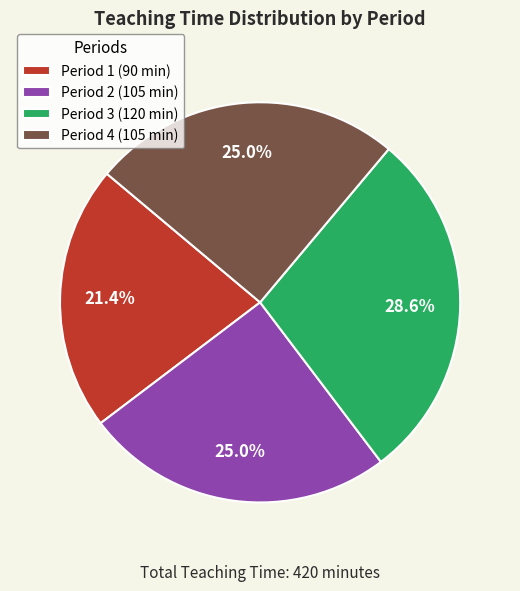

Which has a higher value, Period 2 or Period 1?

Period 2